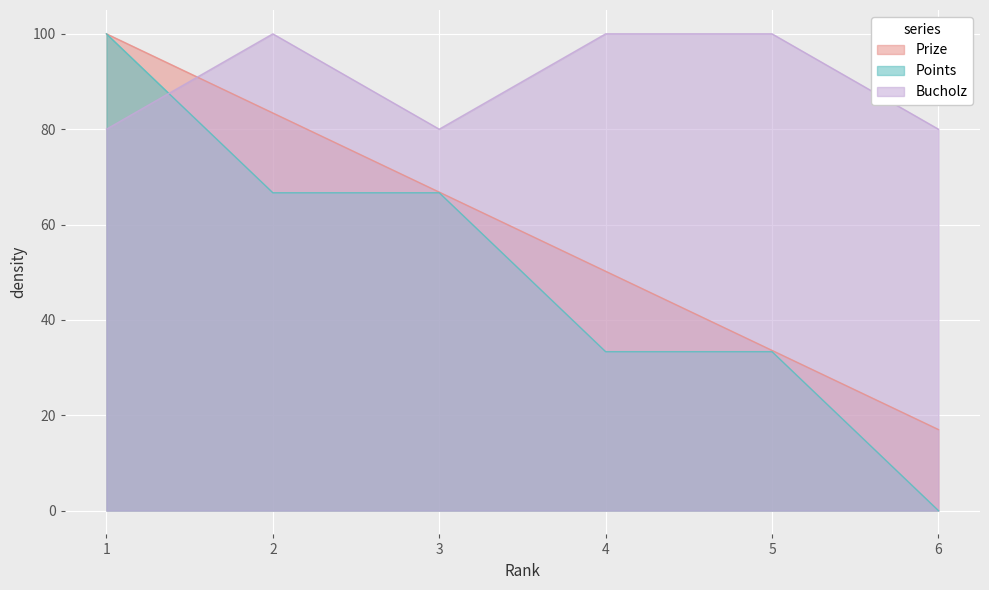

After their last crossing, which series has the higher values: Bucholz or Points?

Bucholz